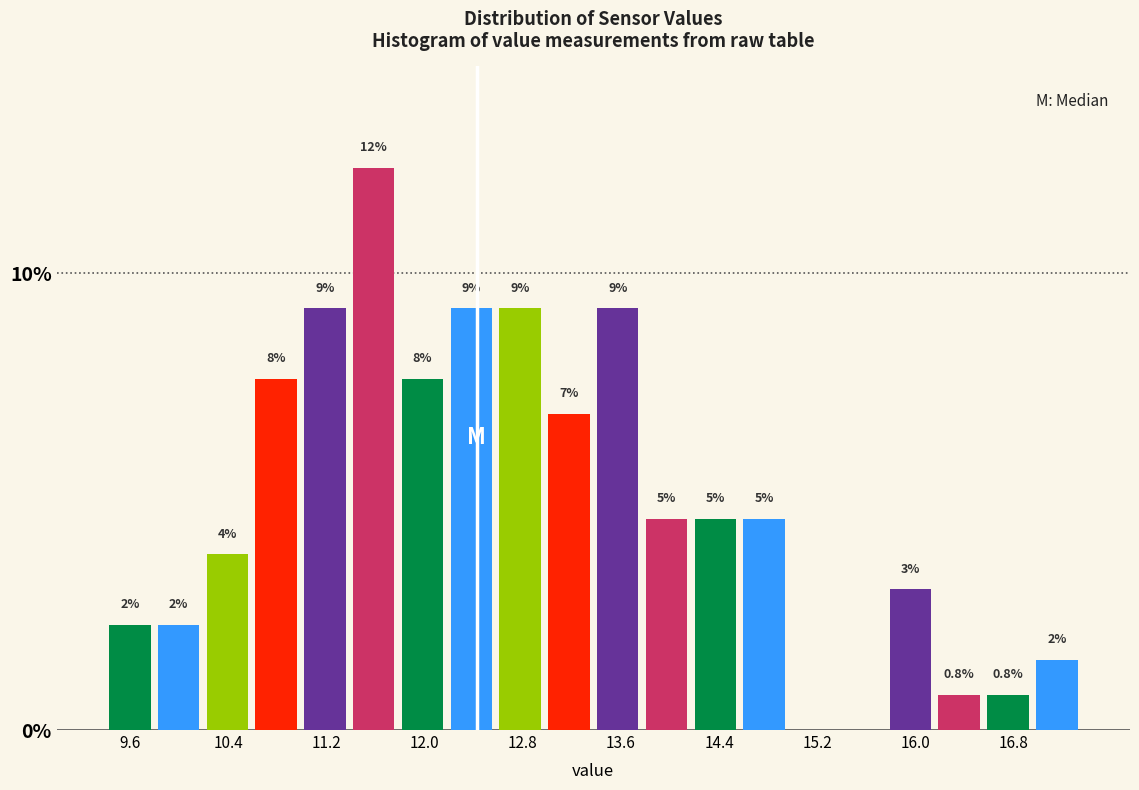

Read against the x-axis, roughly where is the centre of the tallest bar?

11.6